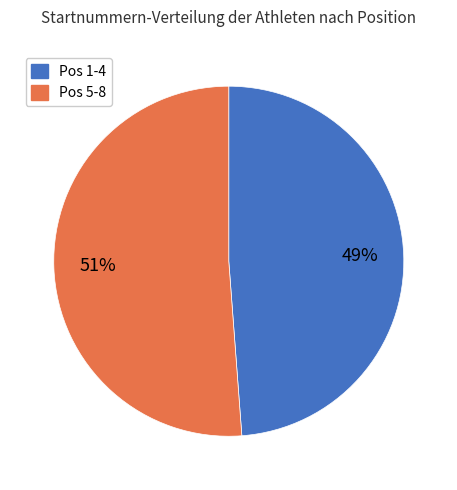

Does any single category account for the majority?

Yes